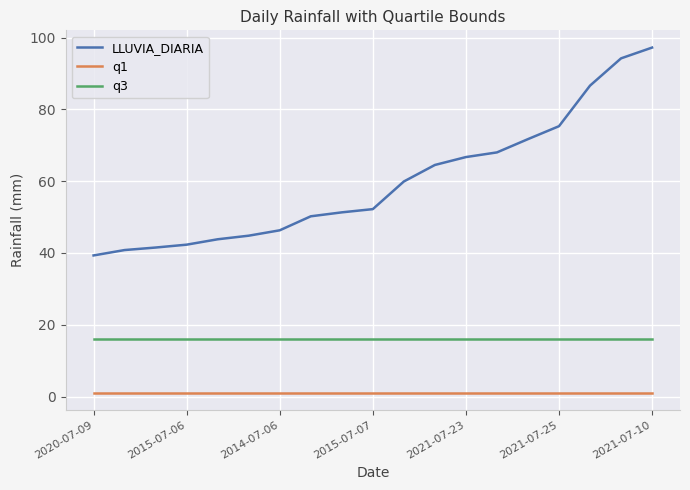

What is the maximum value for q1?

1.1